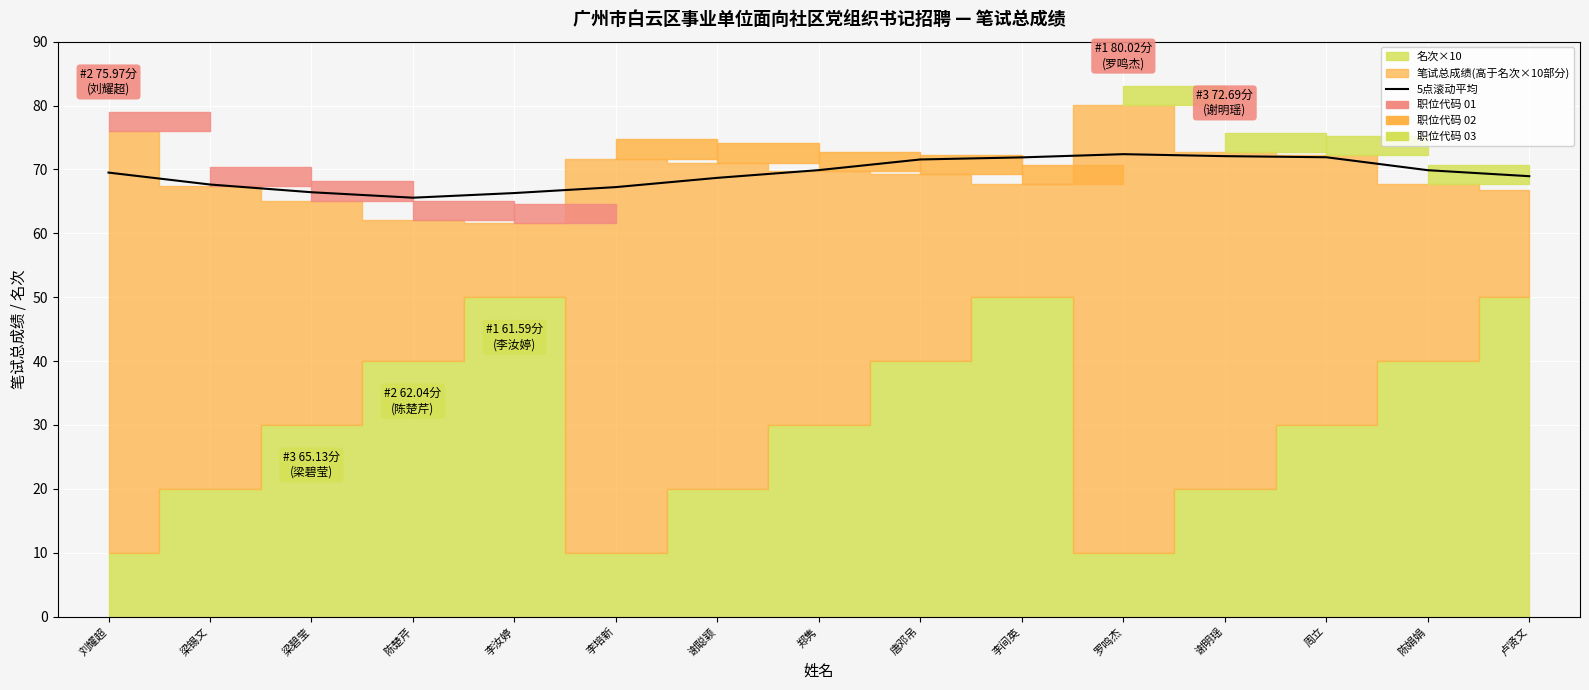

What is the smallest value displayed?

65.6